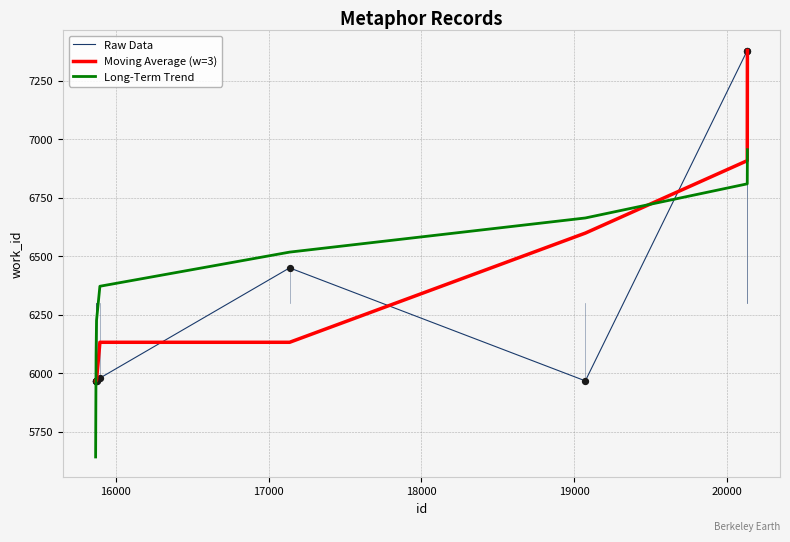

What are all the series names shown in the legend?

Raw Data, Moving Average (w=3), Long-Term Trend